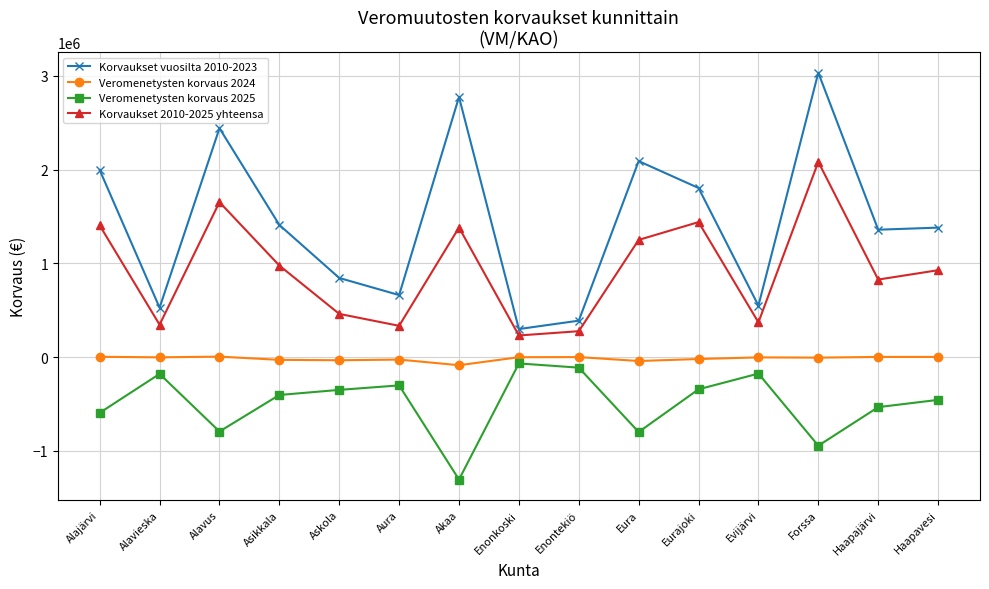

True or false: Veromenetysten korvaus 2025 and Veromenetysten korvaus 2024 intersect in this chart.

False